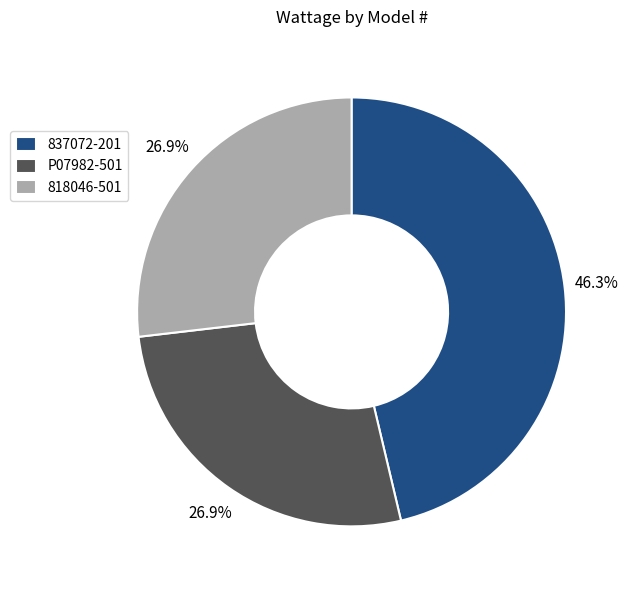

What is the largest slice in the pie chart?

837072-201